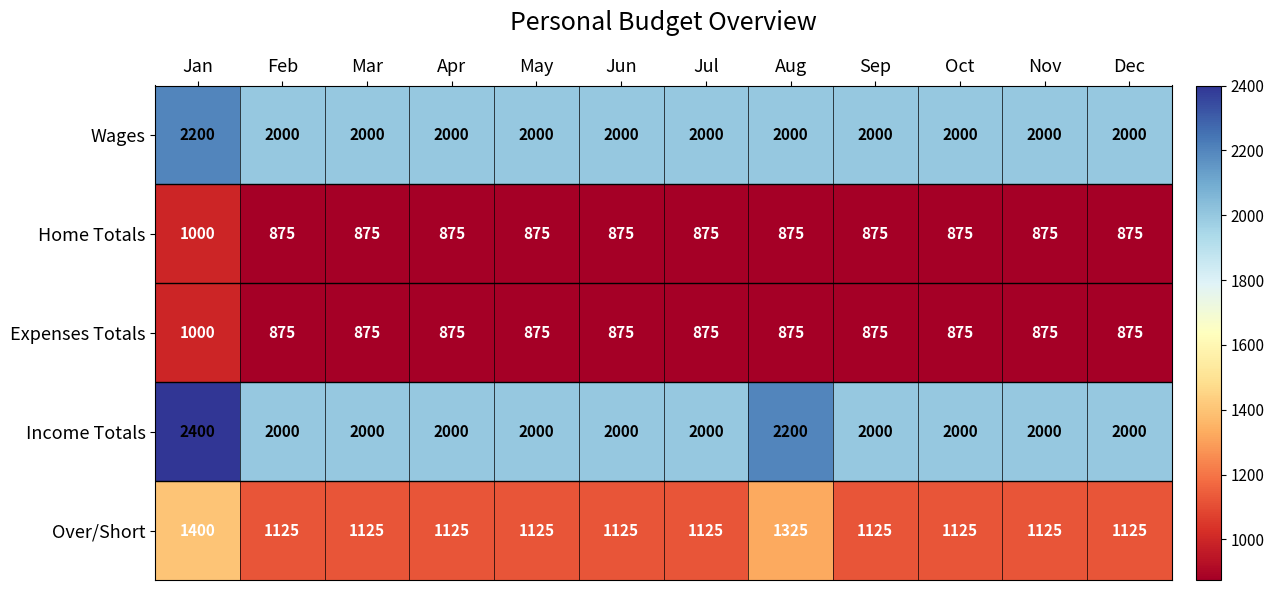

Which series has the largest range (max minus min)?

Income Totals